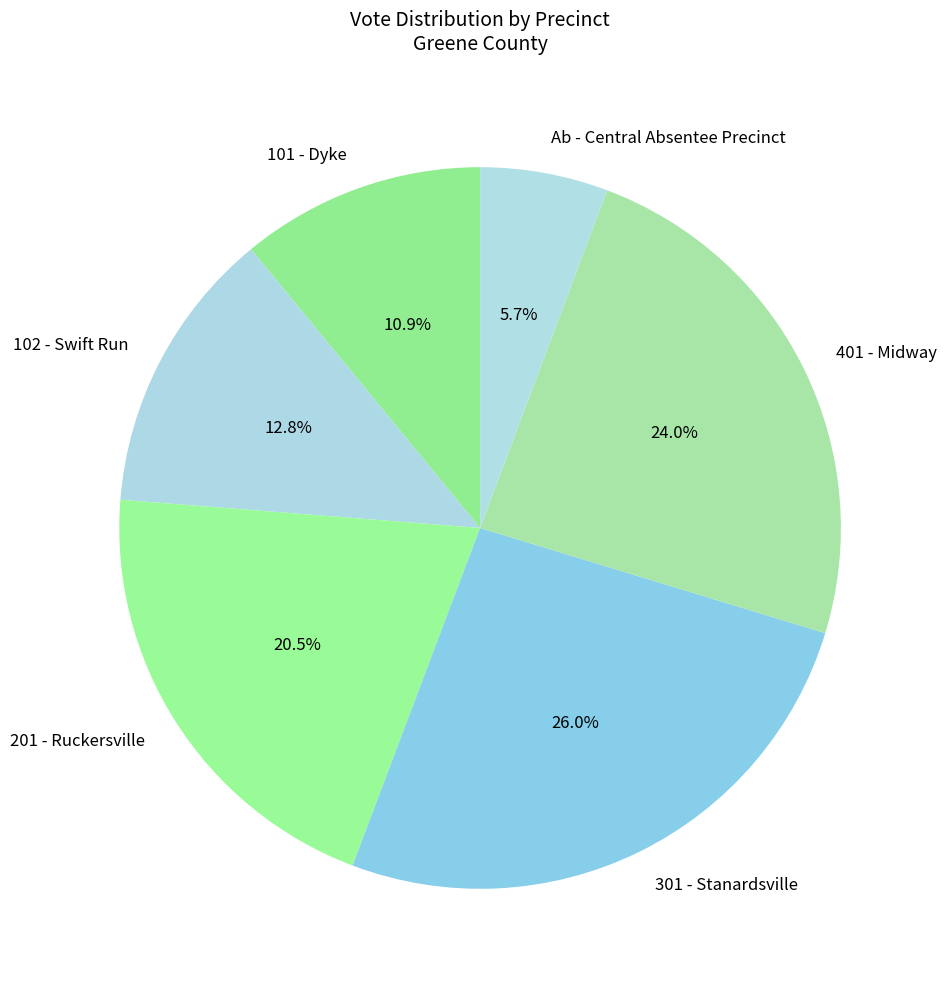

True or false: 101 - Dyke accounts for 11% of the total.

True